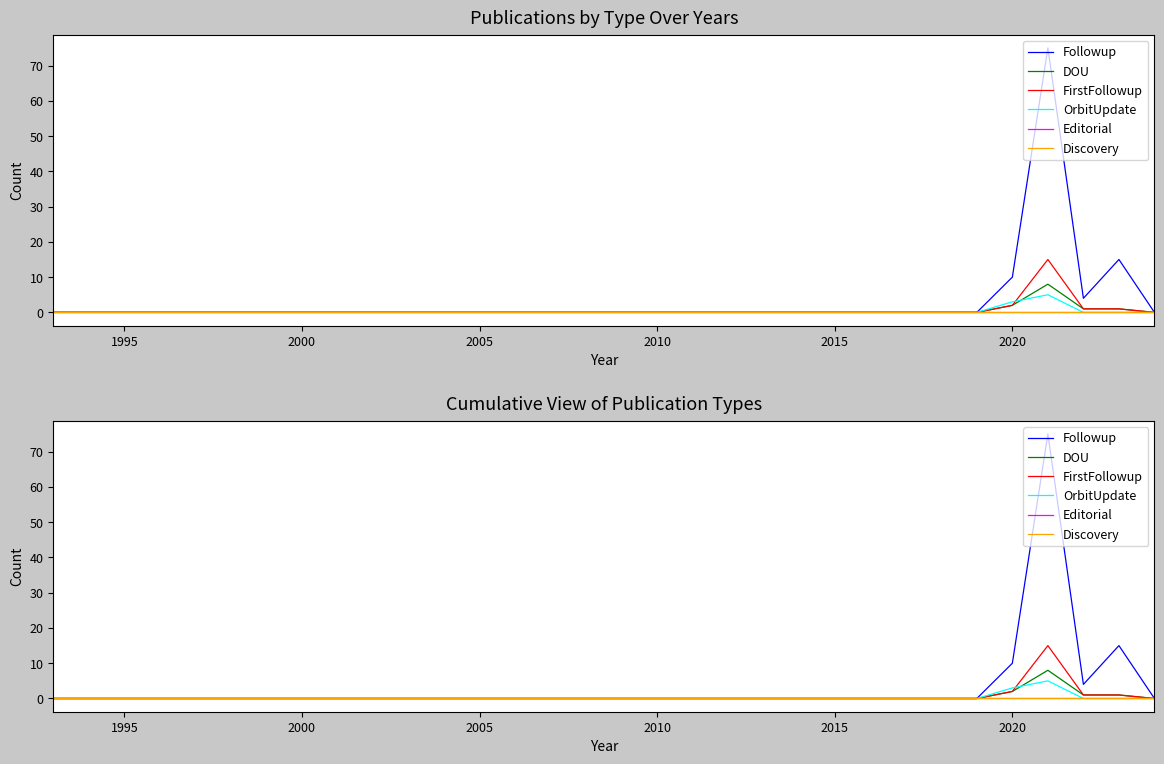

Is this an area chart (filled region under the line)?

No